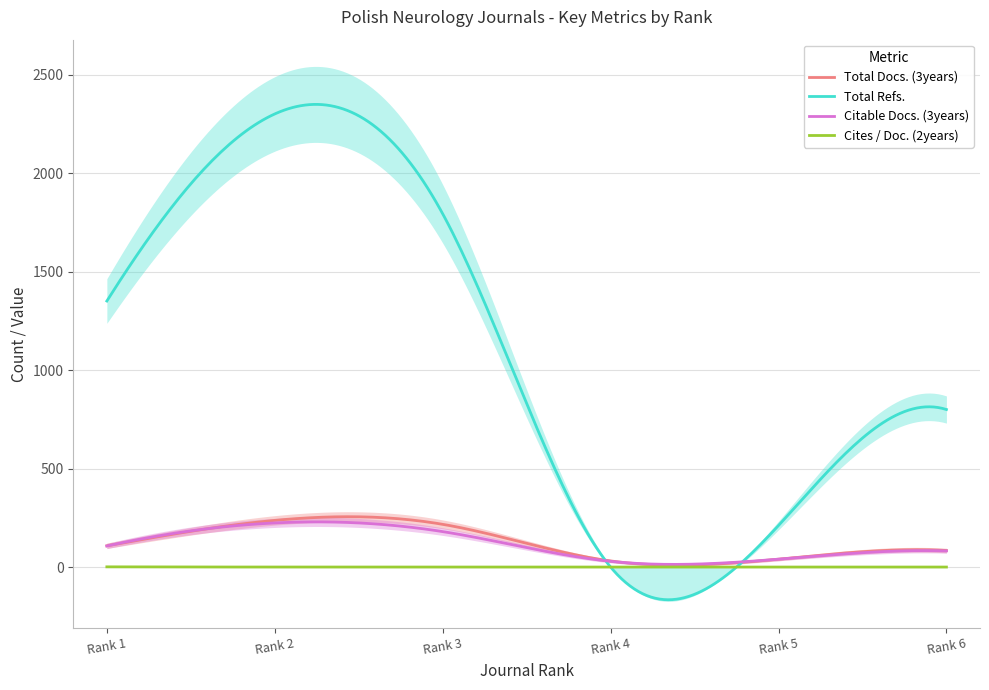

Between which two adjacent categories do Citable Docs. (3years) and Total Refs. first intersect?

Rank 3 and Rank 4